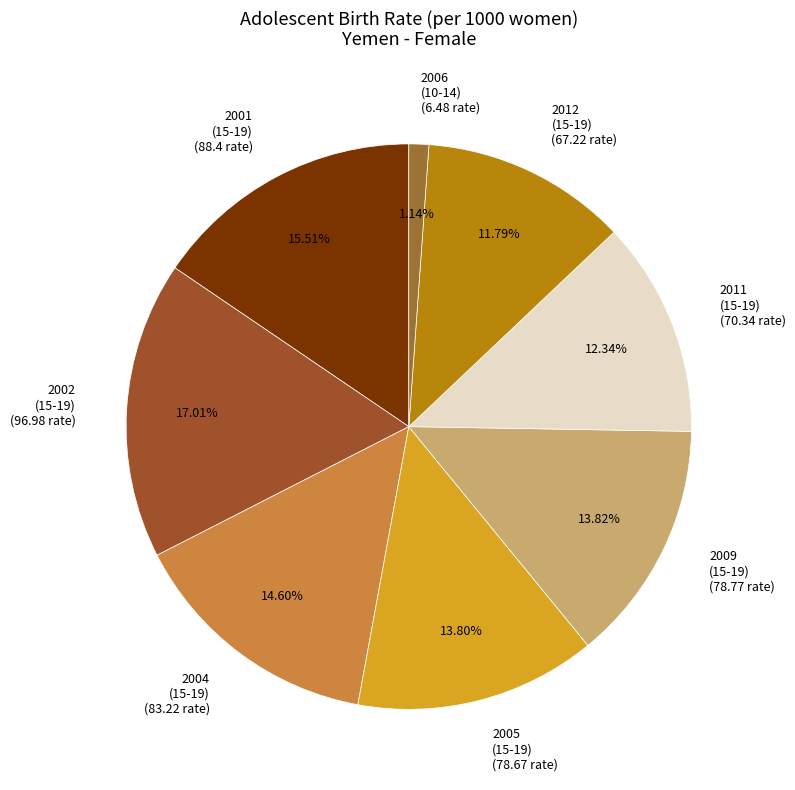

Is there any slice that represents more than half of the pie?

No